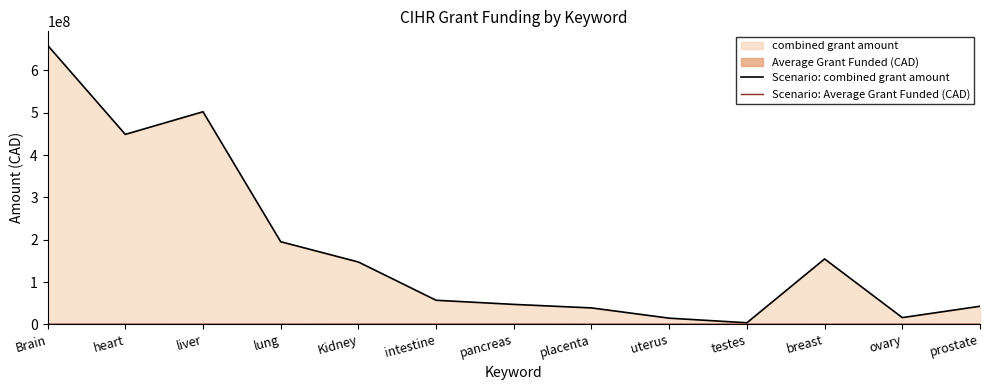

Which label corresponds to the largest value in the chart?

Brain